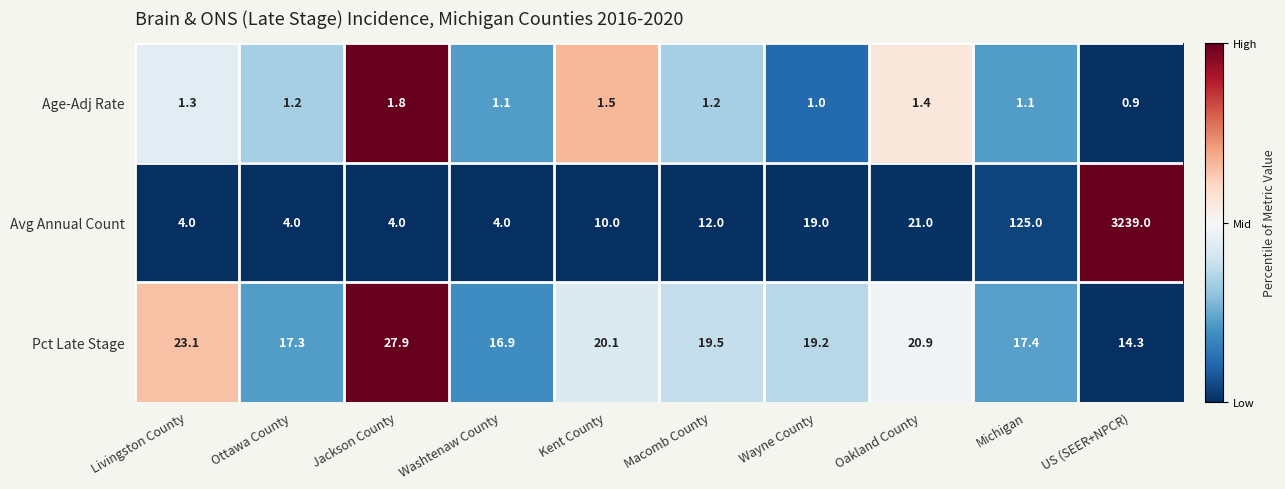

At how many categories does at least one series exceed 0?

10